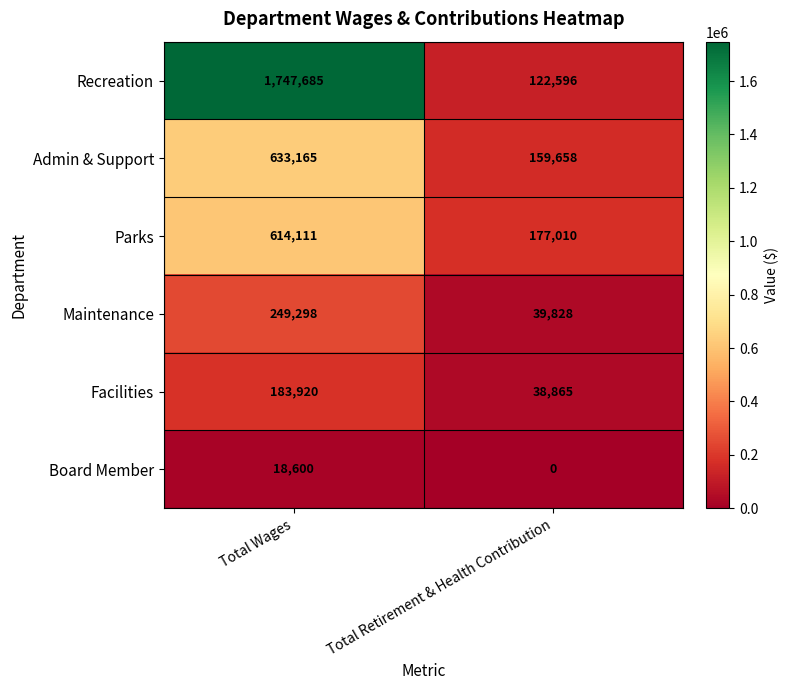

Which category has the highest value across all series?

Total Wages